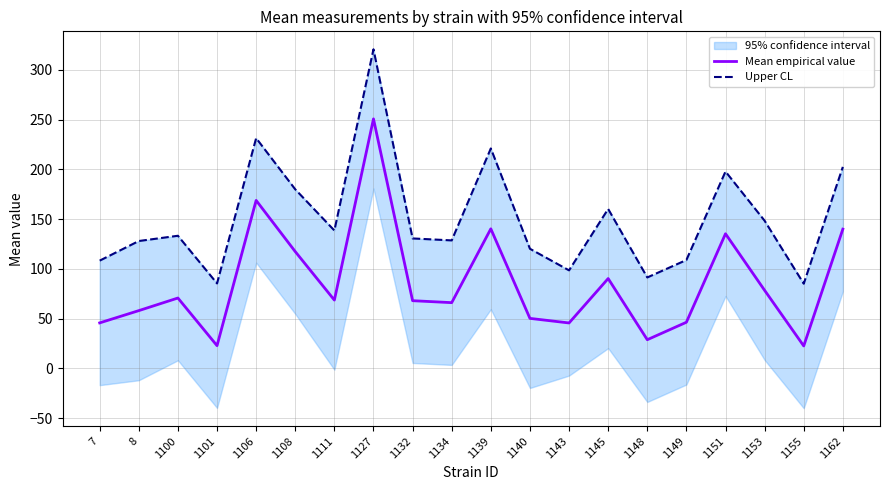

Which series has the largest total across all categories?

Upper CL